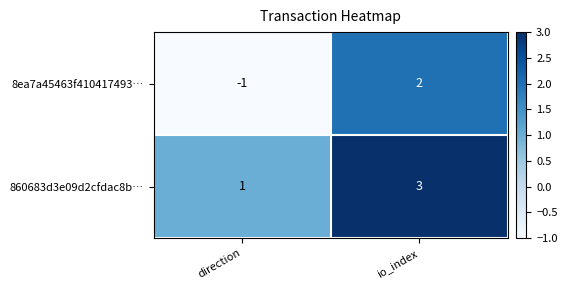

Reading left to right, what are all the values shown in this chart?

8ea7a45463f410417493…: -1	2
860683d3e09d2cfdac8b…: 1	3